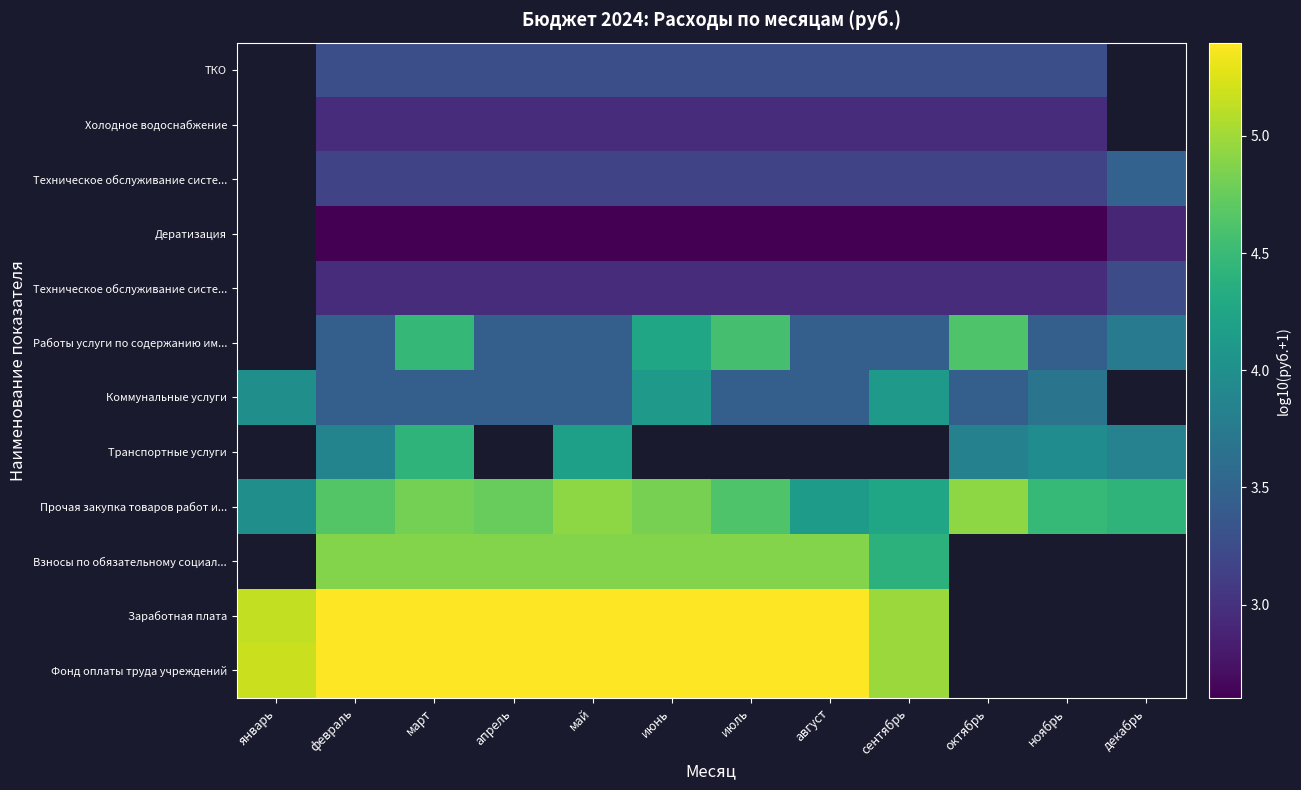

What is the spread (max minus min) of values at апрель?

2.8